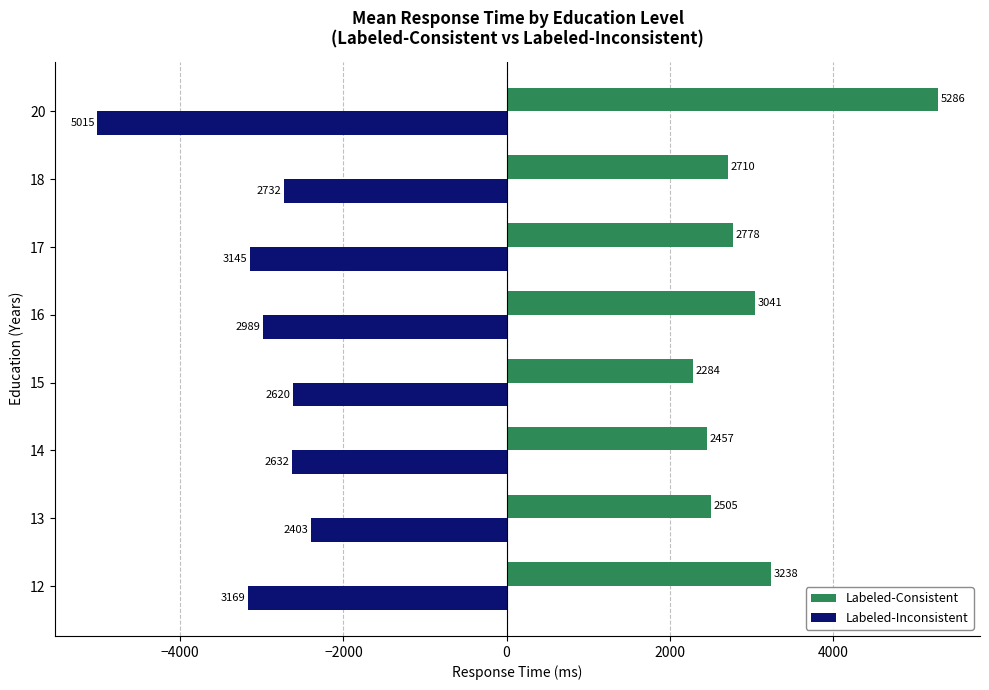

Rank the series at 16 from highest to lowest value.

Labeled-Consistent, Labeled-Inconsistent